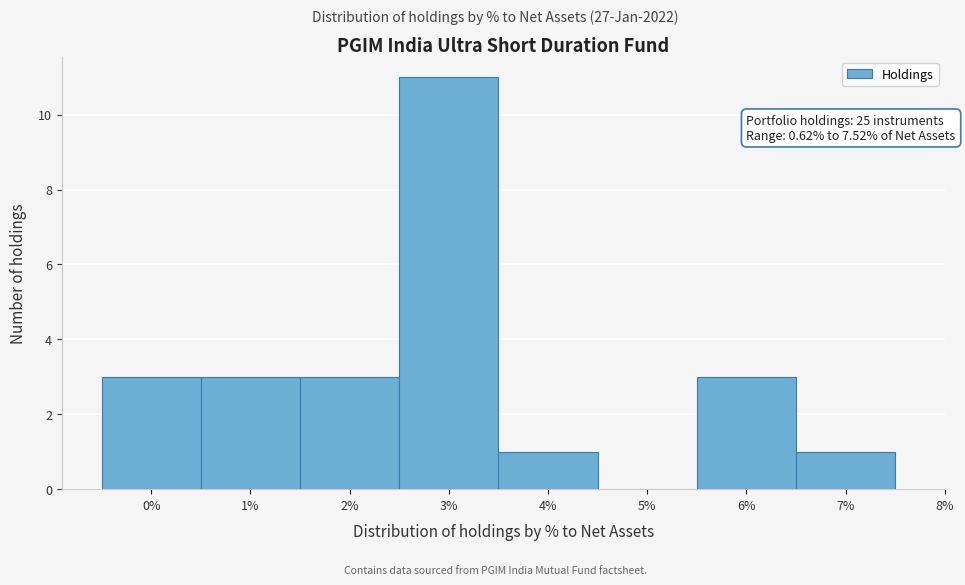

Reading right to left, what are all the values shown in this chart?

7%=1	6%=3	5%=0	4%=1	3%=11	2%=3	1%=3	0%=3